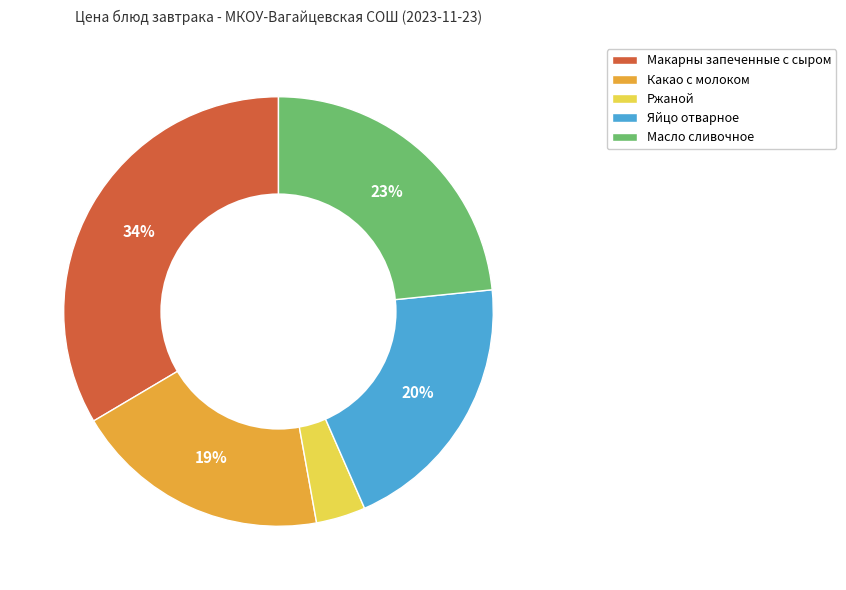

Which has a higher value, Какао с молоком or Яйцо отварное?

Яйцо отварное